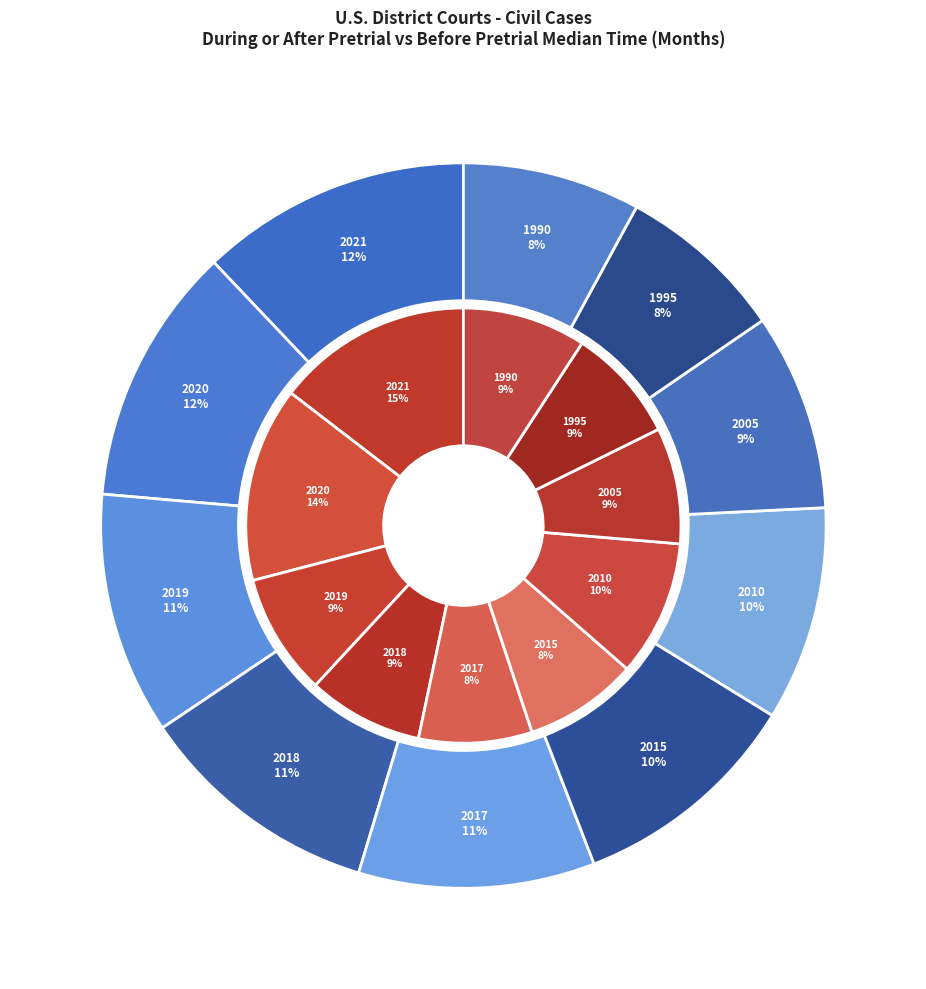

How many slices are in this pie chart?

10